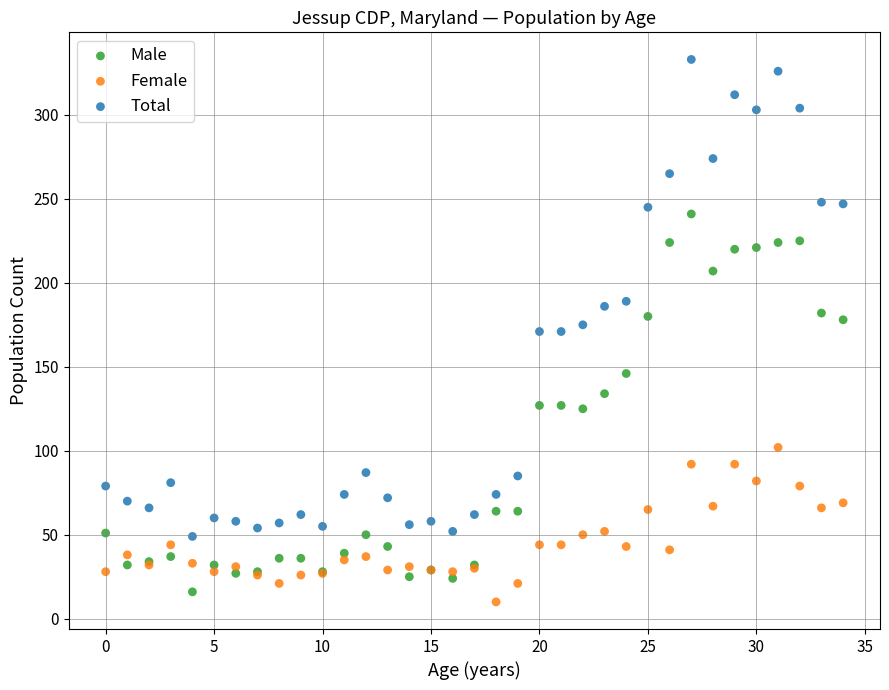

Which series reaches the maximum Y coordinate?

Total